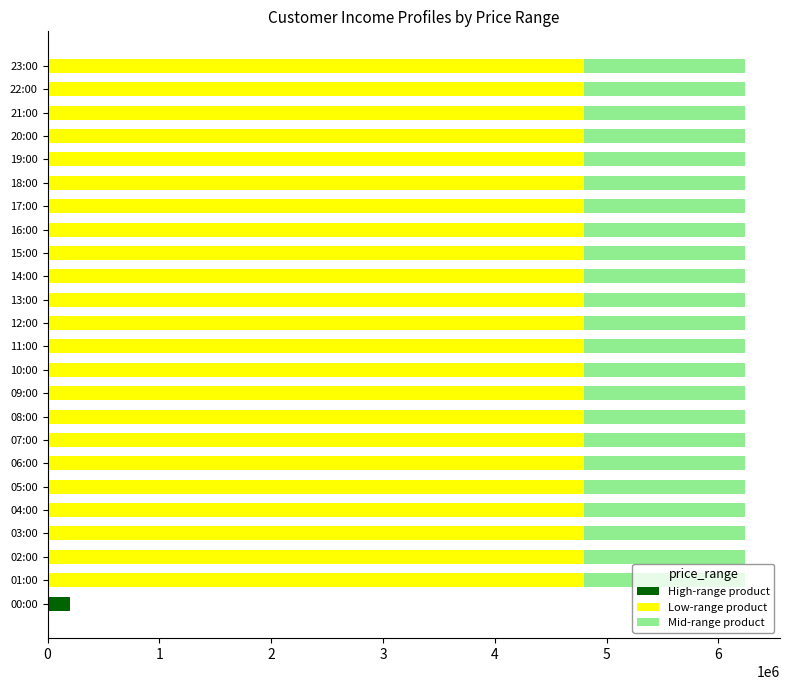

What is the total value across all series at 17:00?

6240000.0